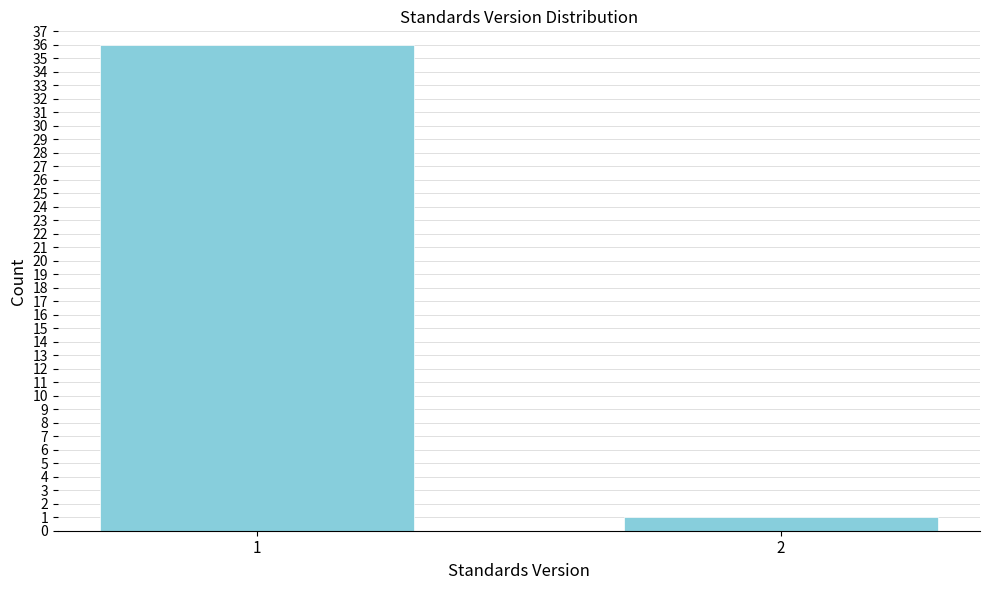

Reading left to right, list all the values displayed in this chart.

1=36	2=1